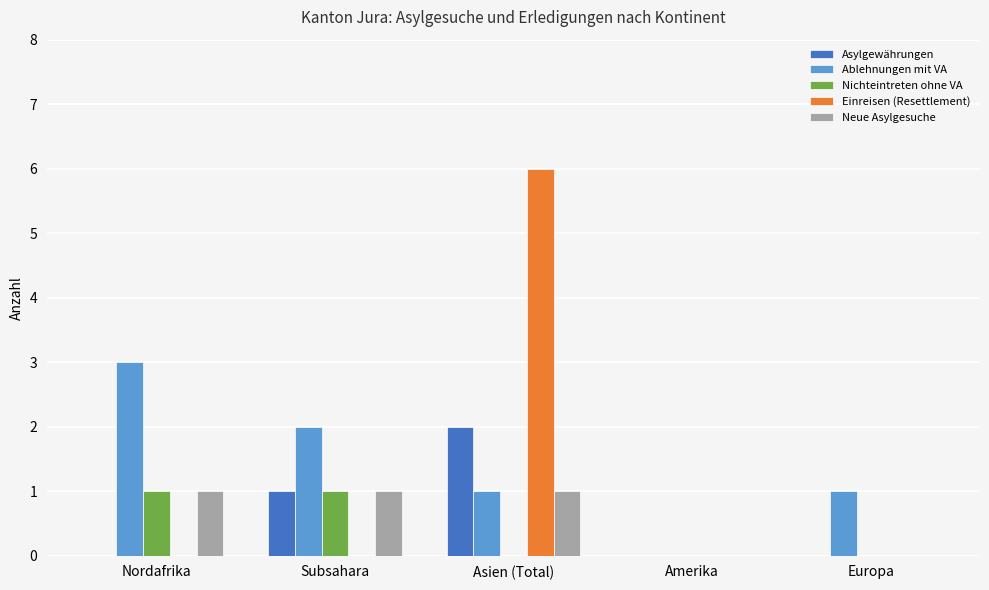

At which category is the sum across all series the highest?

Asien (Total)